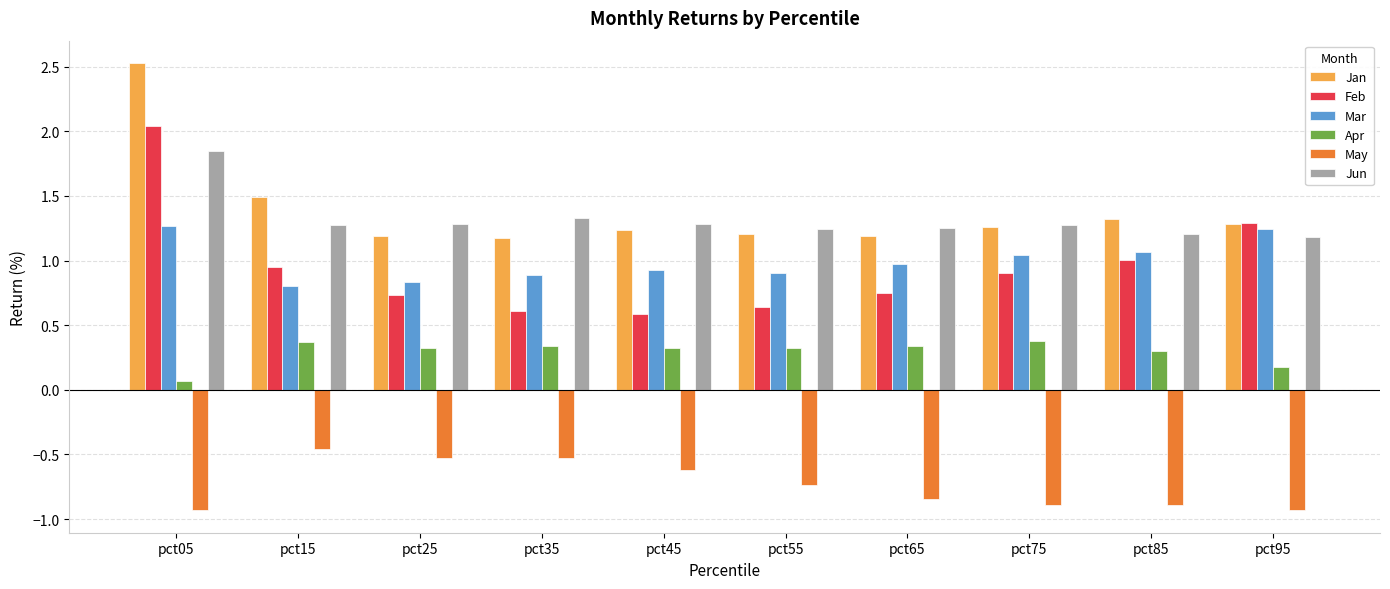

True or false: Mar has a value of 0.9 at pct35.

True